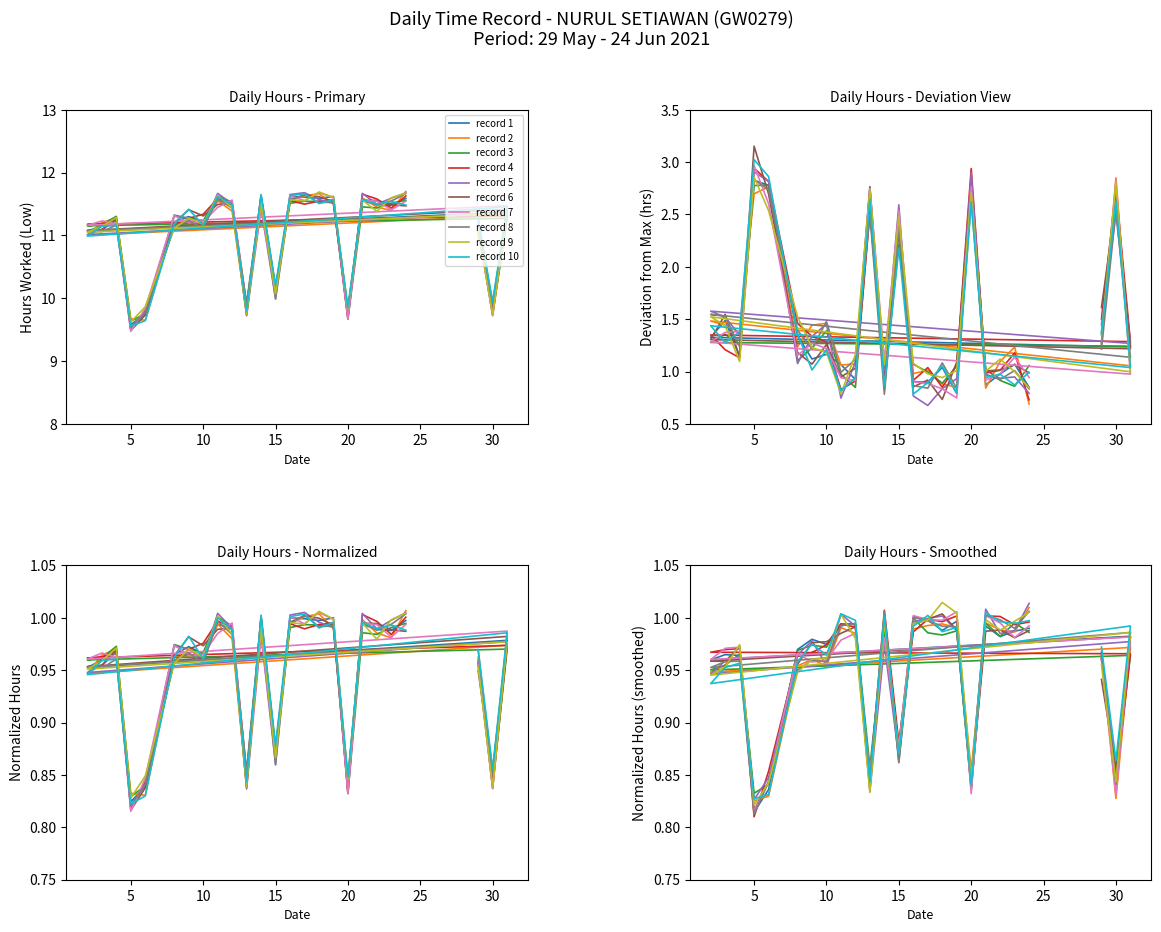

Rank the categories by value from lowest to highest.

5, 20, 6, 13, 30, 15, 2, 29, 3, 8, 10, 4, 9, 31, 23, 22, 12, 14, 11, 21, 18, 24, 17, 16, 19